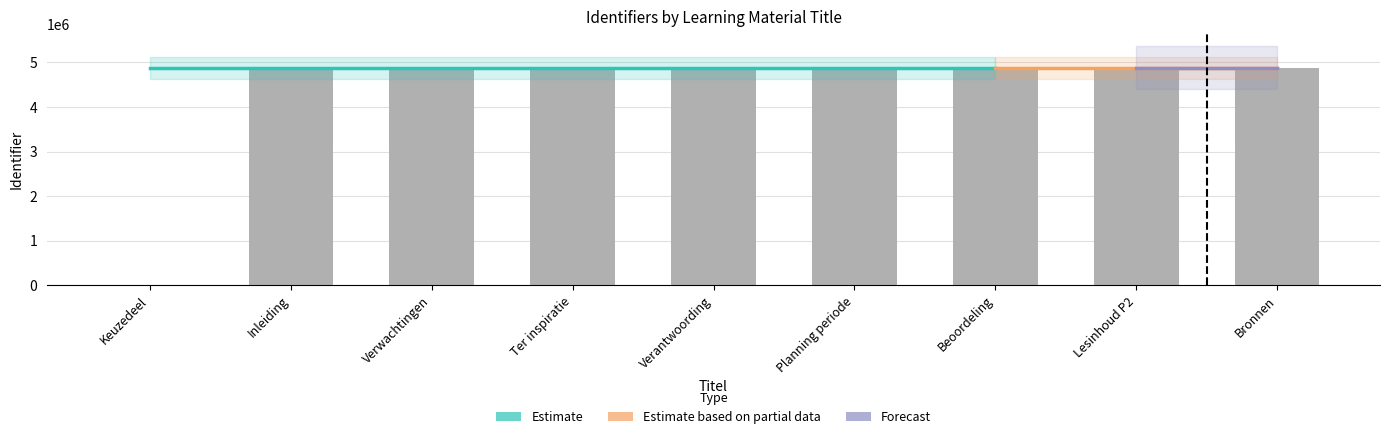

At which category does the chart reach its peak across all series?

Bronnen